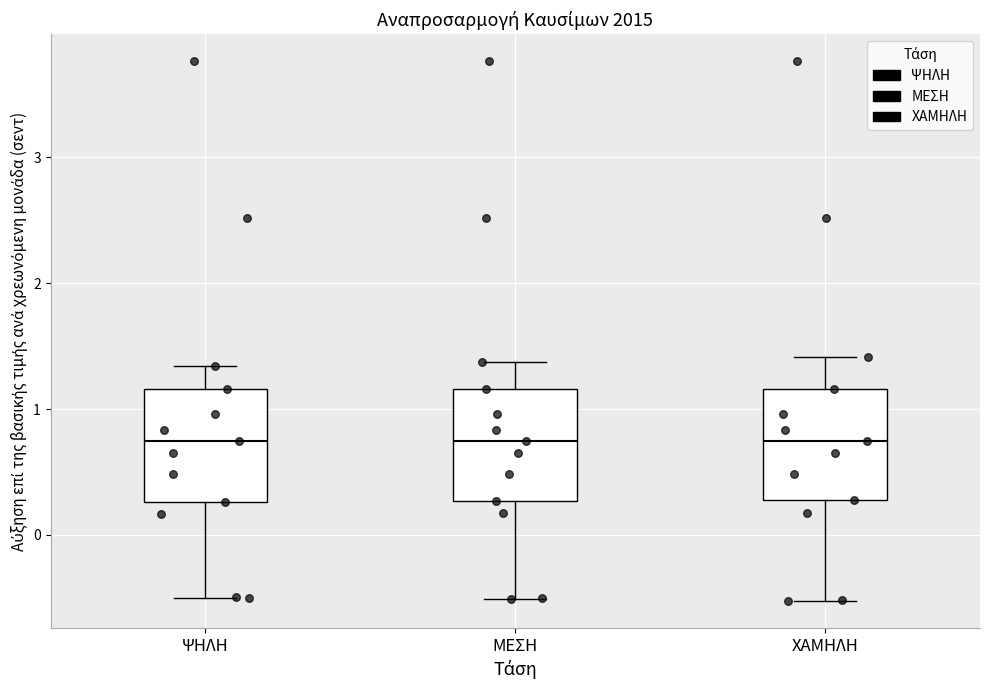

Where is the upper edge of the box for ΜΕΣΗ on the y-axis? The values are not printed on the chart, so give them approximately, as read against the axis.

1.2